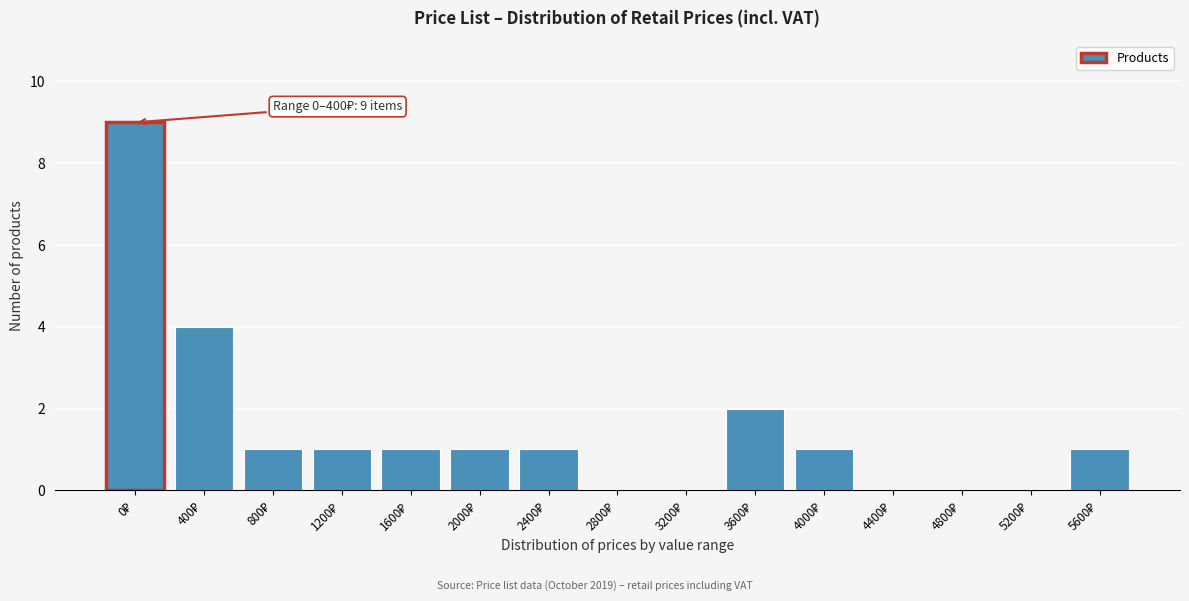

What is the sum of all values?

22